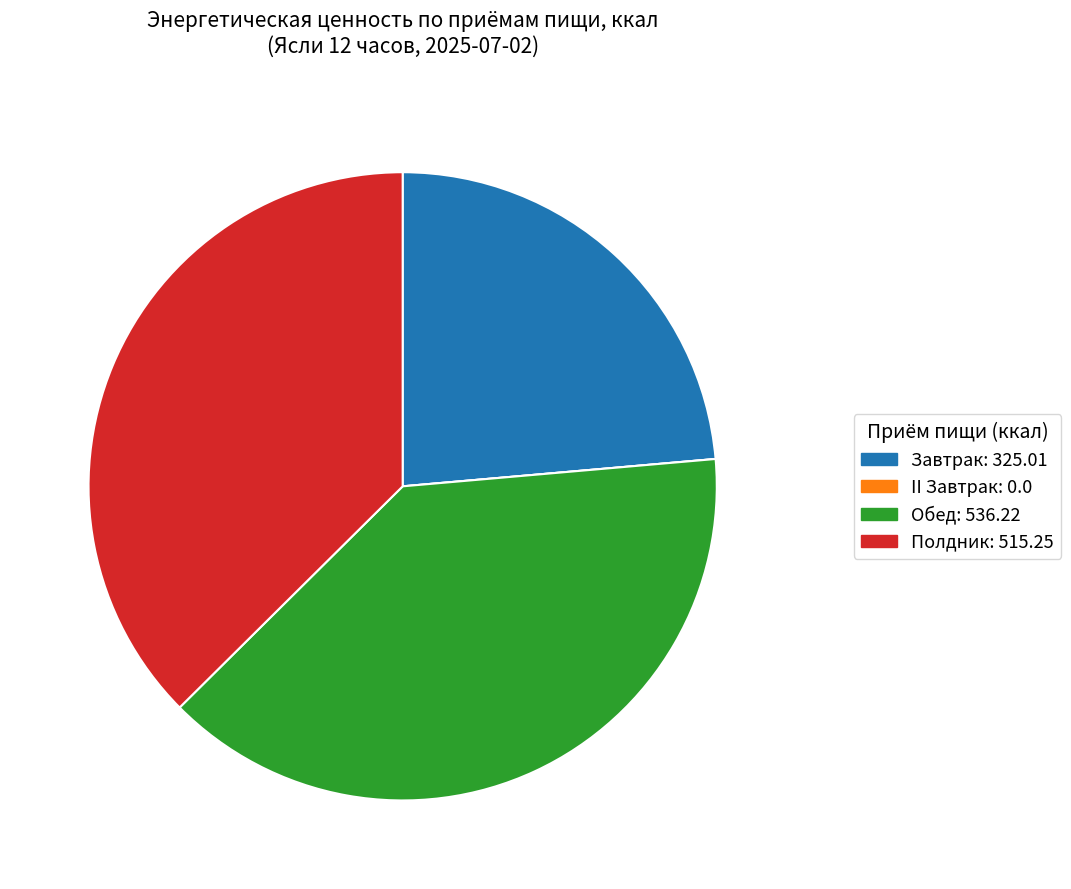

Is Обед the majority of the pie?

No